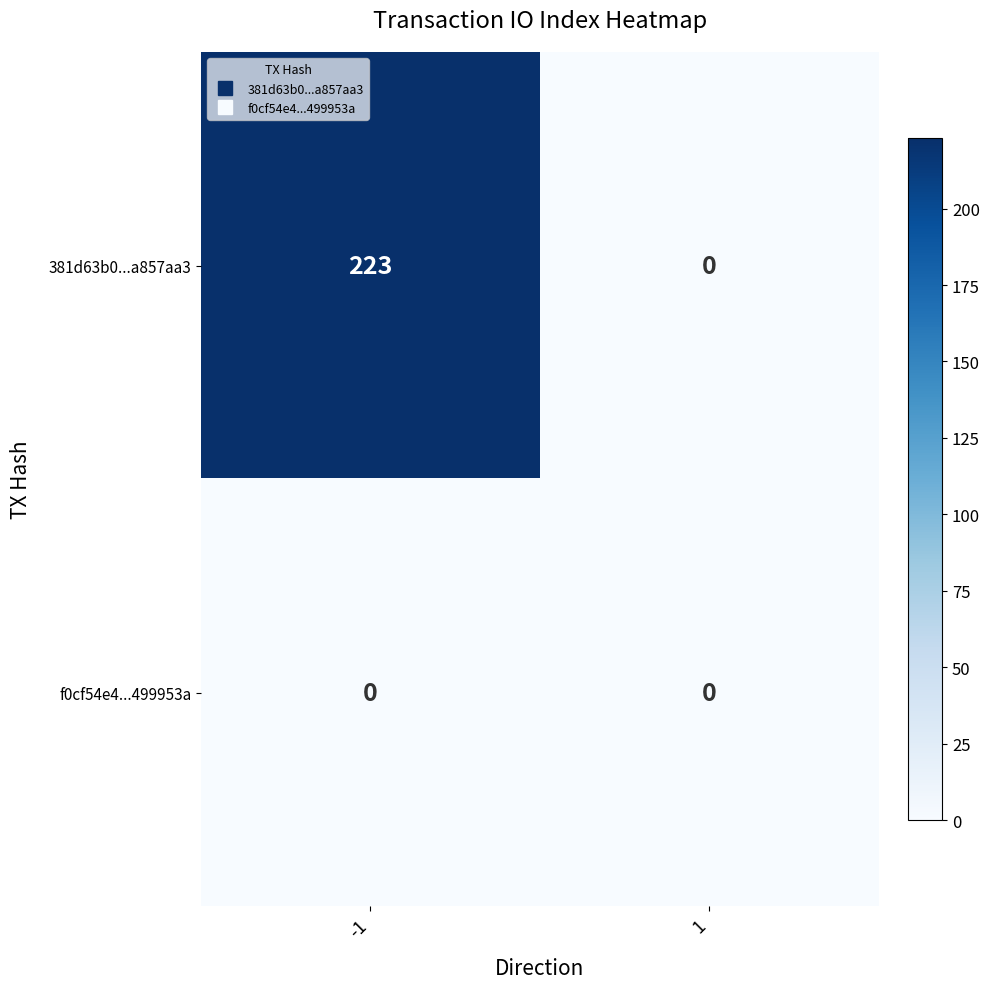

Count the number of data series in this chart.

2